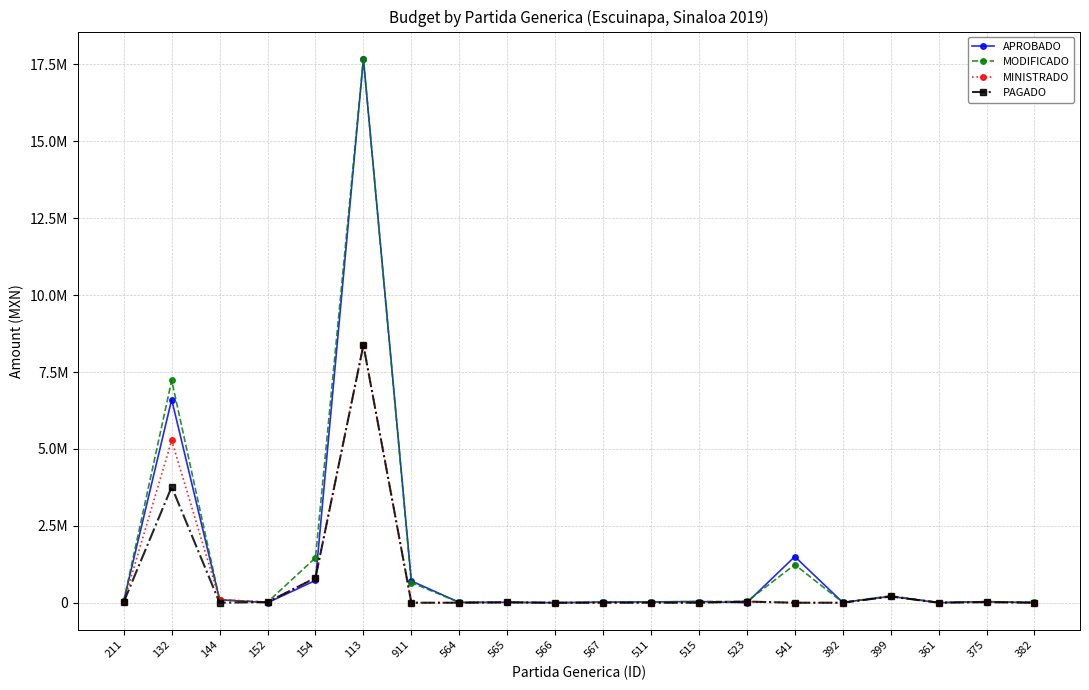

What is the sum of all APROBADO values?

27741756.9